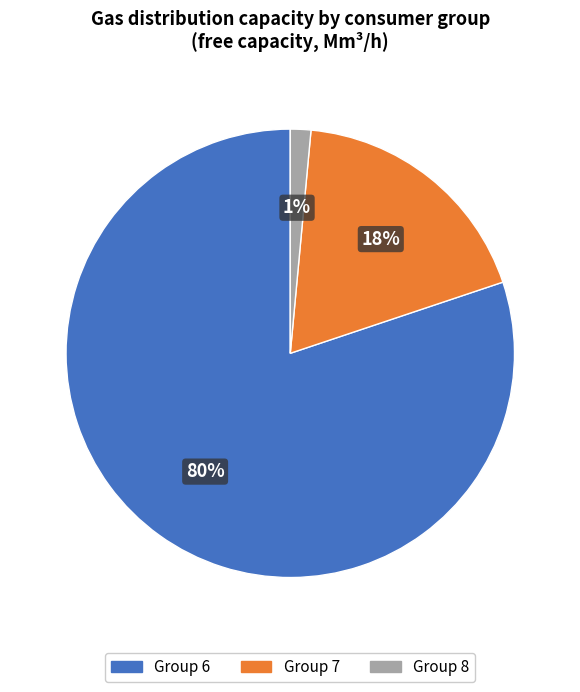

To the nearest percent, what is the average slice percentage?

33%